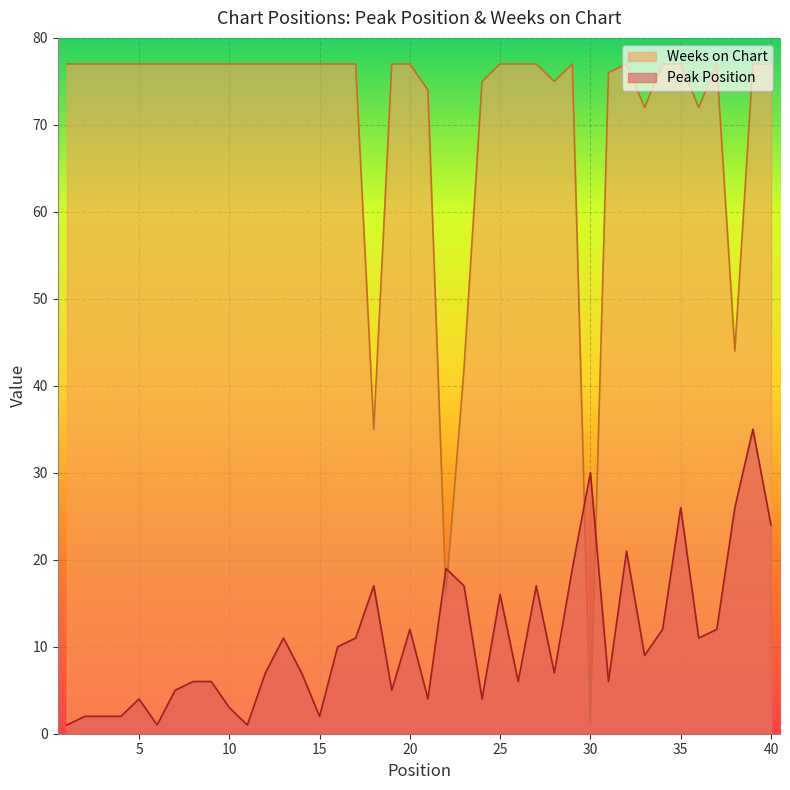

List the series in order of their peak value, highest first.

Weeks on Chart, Peak Position